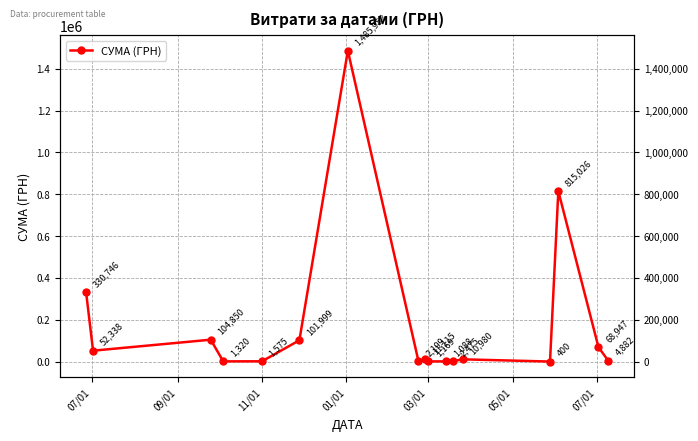

At which label does the data first exceed 10980?

07/01